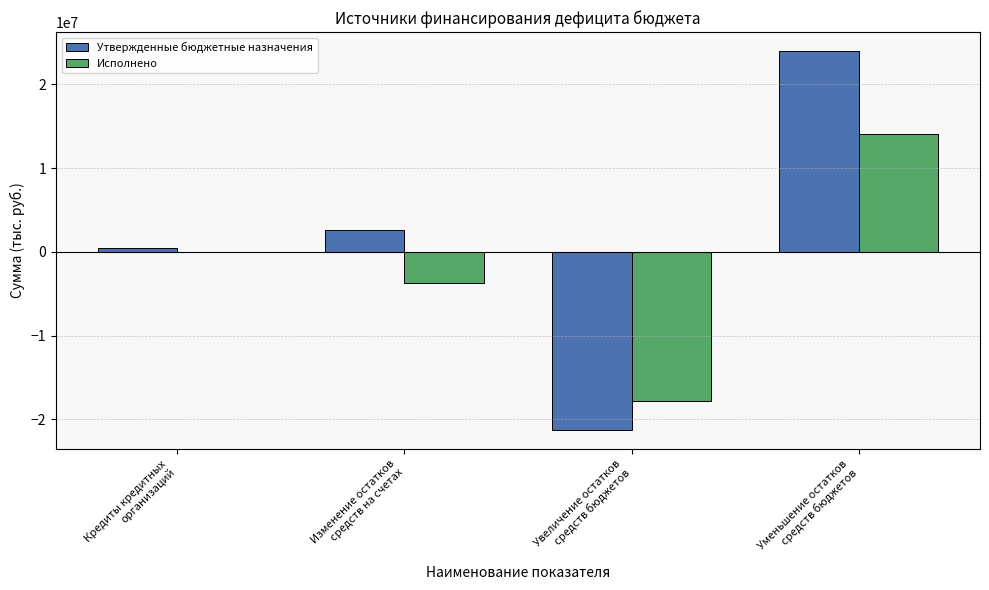

Reading left to right, transcribe all the data shown in this chart.

Утвержденные бюджетные назначения: Кредиты кредитных
организаций=492769.8	Изменение остатков
средств на счетах=2604062.1	Увеличение остатков
средств бюджетов=-21257332.0	Уменьшение остатков
средств бюджетов=23993504.7
Исполнено: Кредиты кредитных
организаций=0.0	Изменение остатков
средств на счетах=-3737752.6	Увеличение остатков
средств бюджетов=-17851378.7	Уменьшение остатков
средств бюджетов=14113626.1